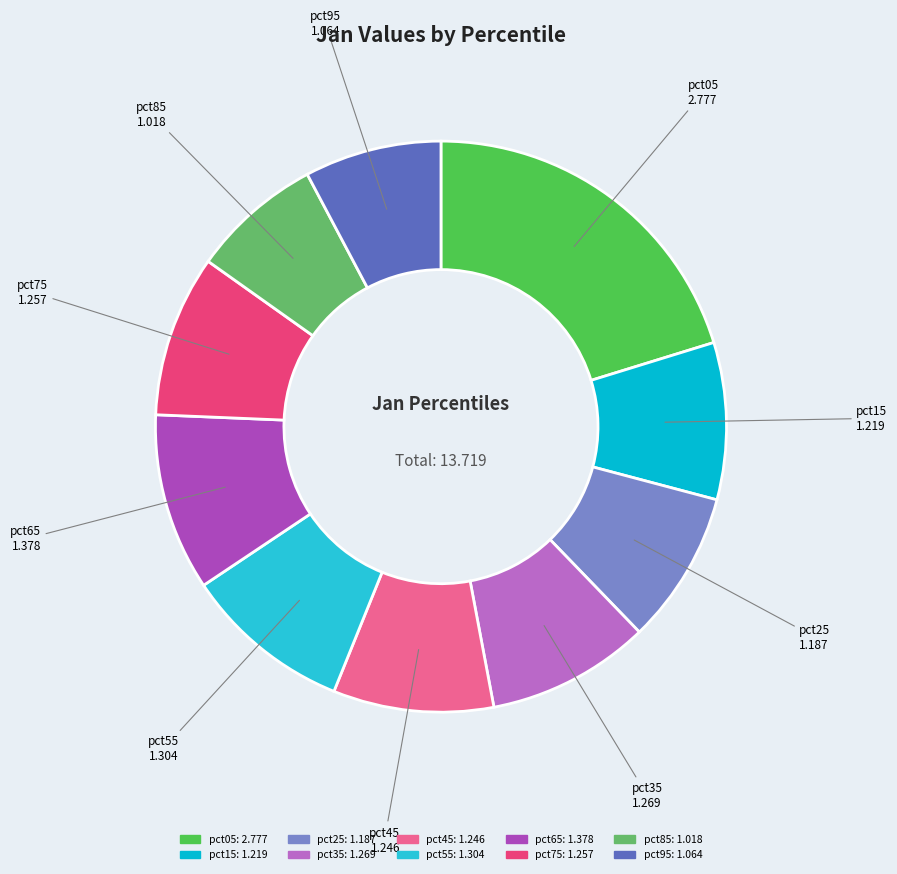

Is it true that pct25 is 9% of the pie?

True